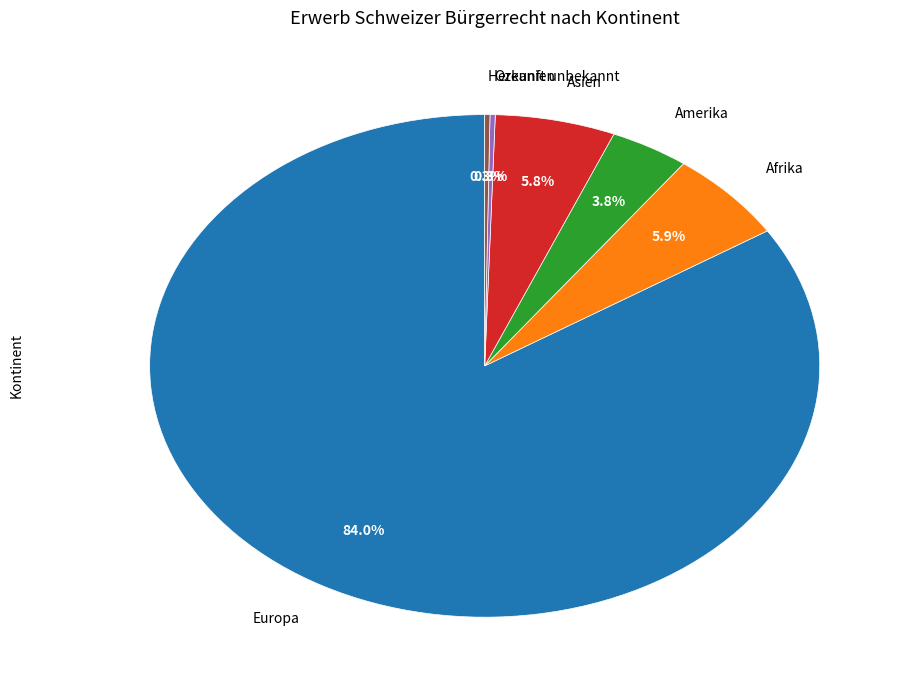

Is there a majority slice in this chart?

Yes